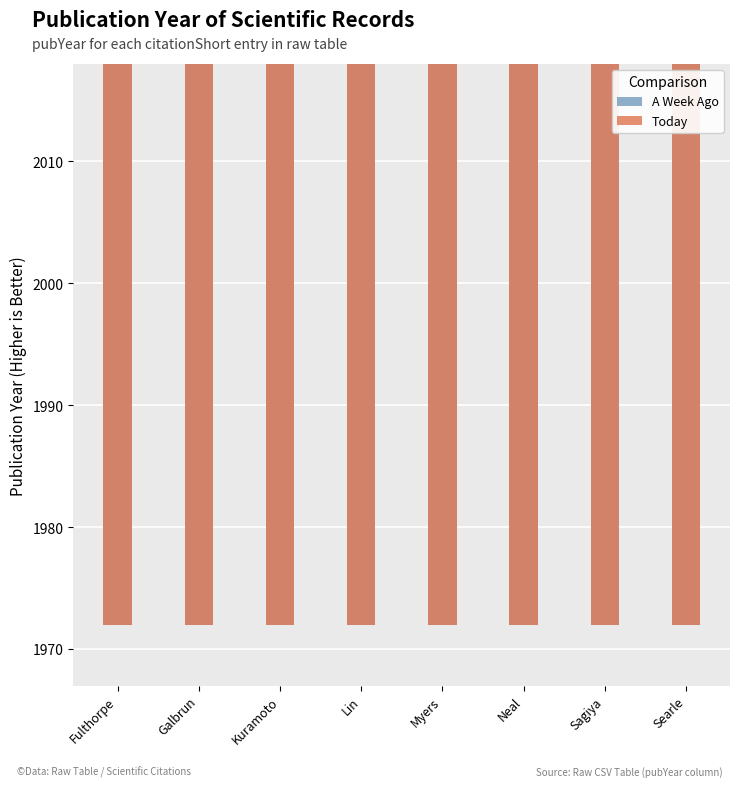

Rank the categories by A Week Ago value from highest to lowest.

Fulthorpe, Kuramoto, Lin, Myers, Neal, Sagiya, Searle, Galbrun